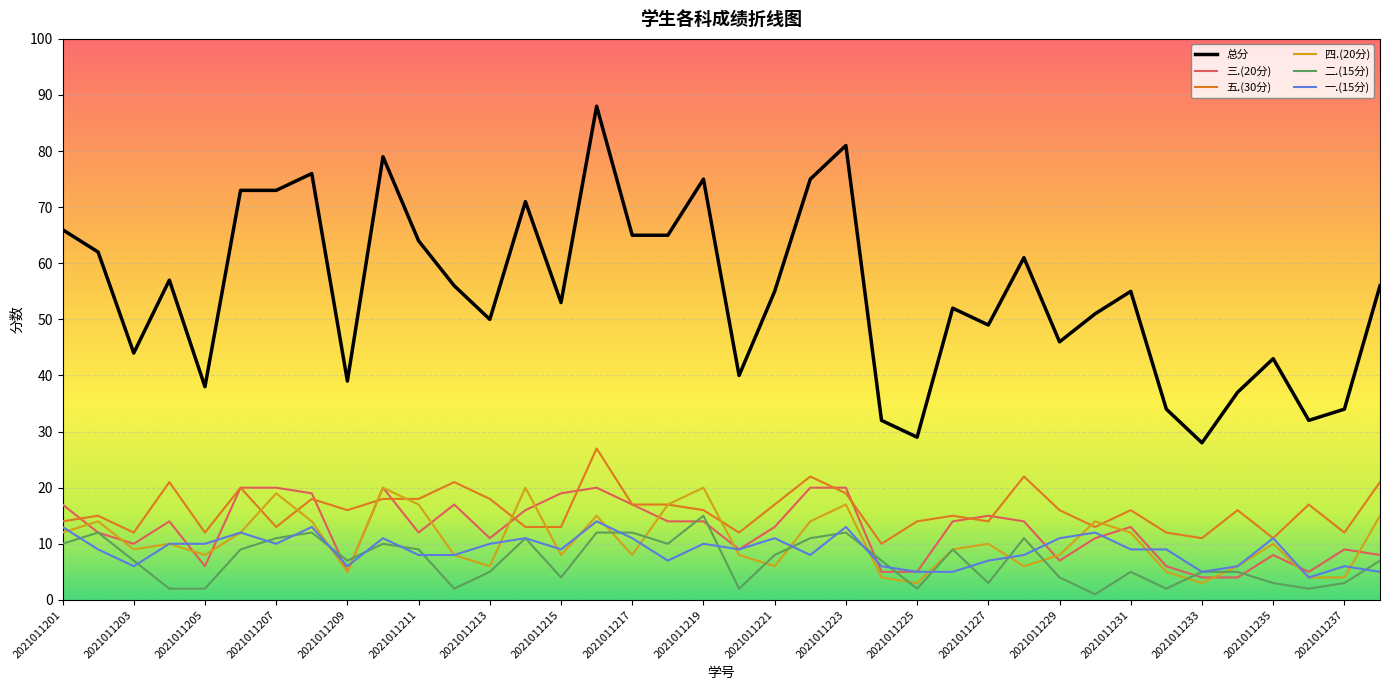

Which series has the widest spread of values?

总分